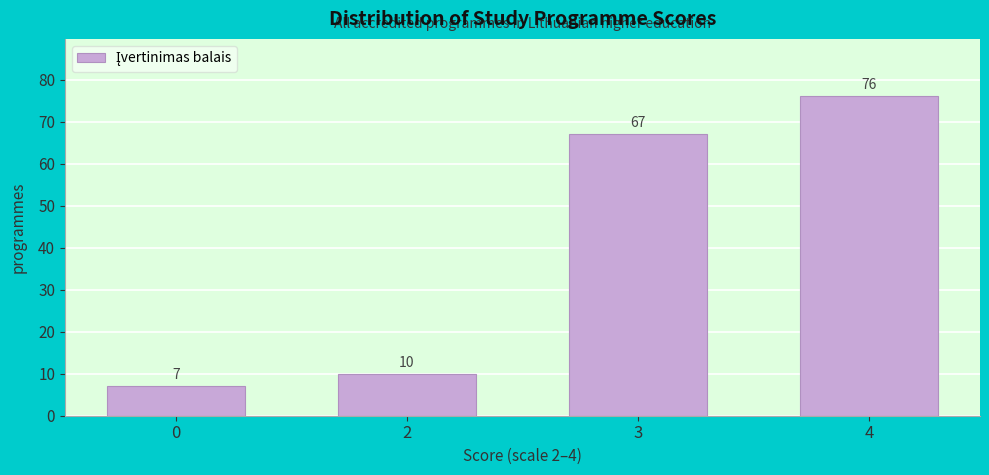

Reading left to right, transcribe all the data shown in this chart.

7	10	67	76